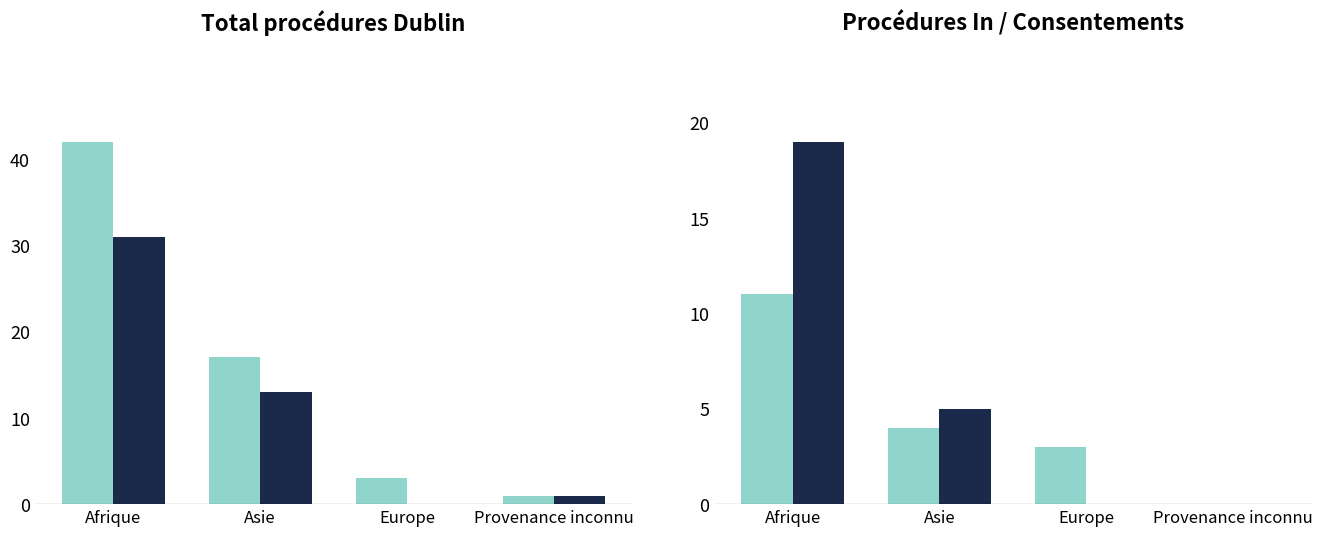

At Europe, list the series in order from largest to smallest.

Afrique / Asie / Europe / Provenance inconnu (Total procédures Dublin), Total règlements (radiations incl.) In, Afrique / Asie / Europe / Provenance inconnu (Procédures Out), Consentements Out